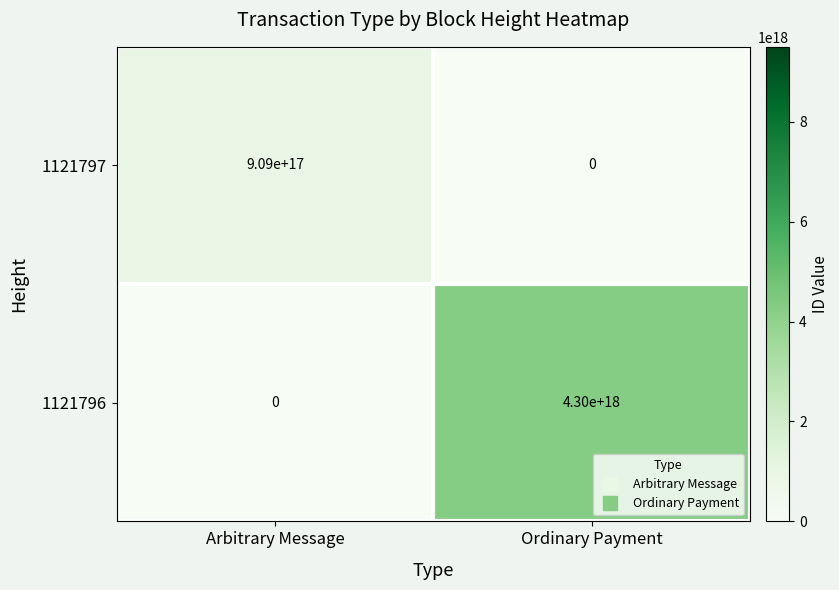

Which series has the widest spread of values?

1121796